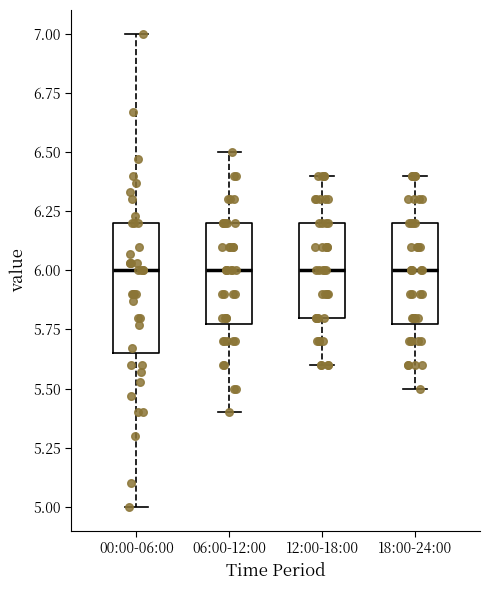

Where is the lower edge of the box for 18:00-24:00 on the y-axis? The values are not printed on the chart, so give them approximately, as read against the axis.

5.80